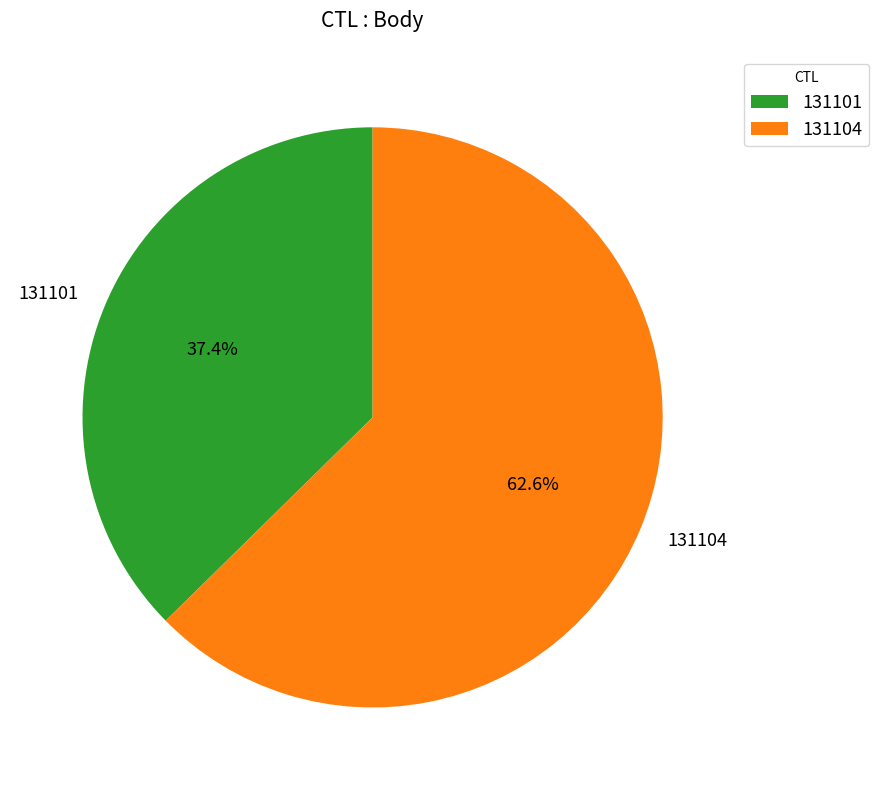

The 131101 slice represents 26% of the pie. True or false?

False